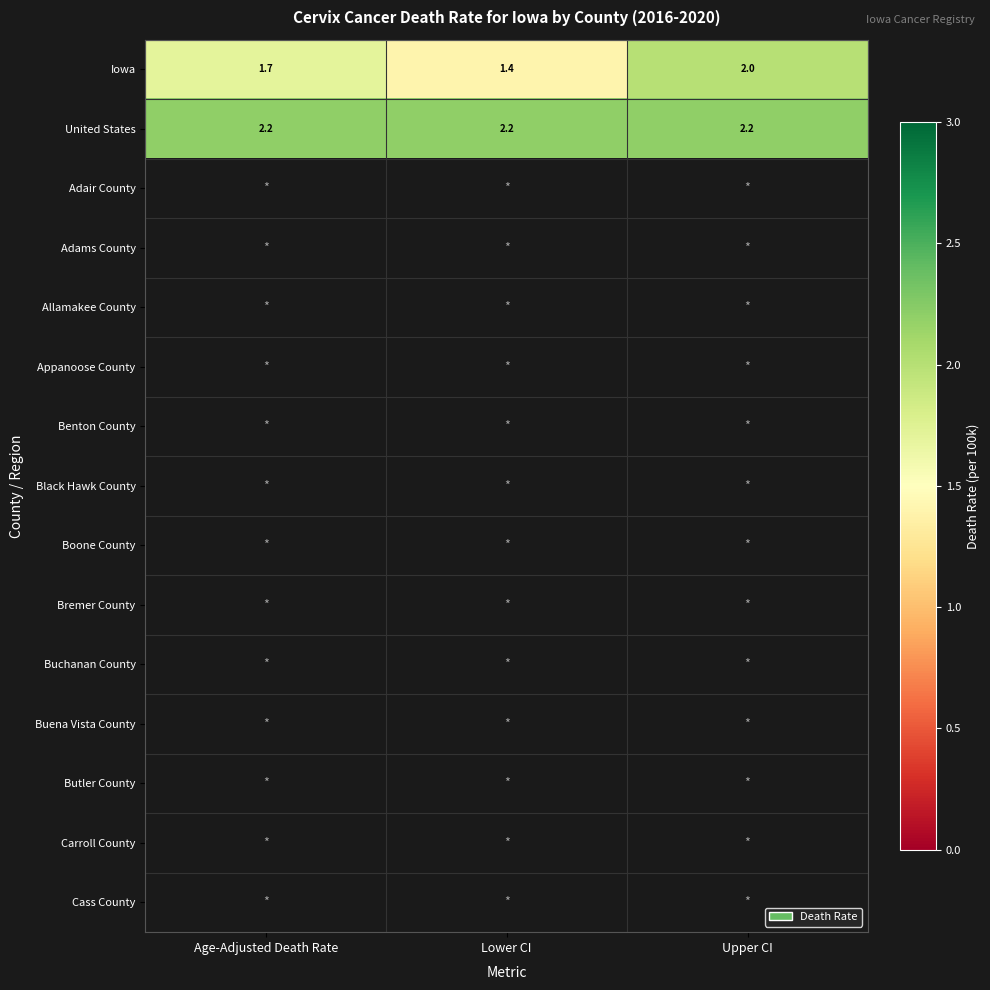

Which category has the highest value in the Iowa series?

Upper CI